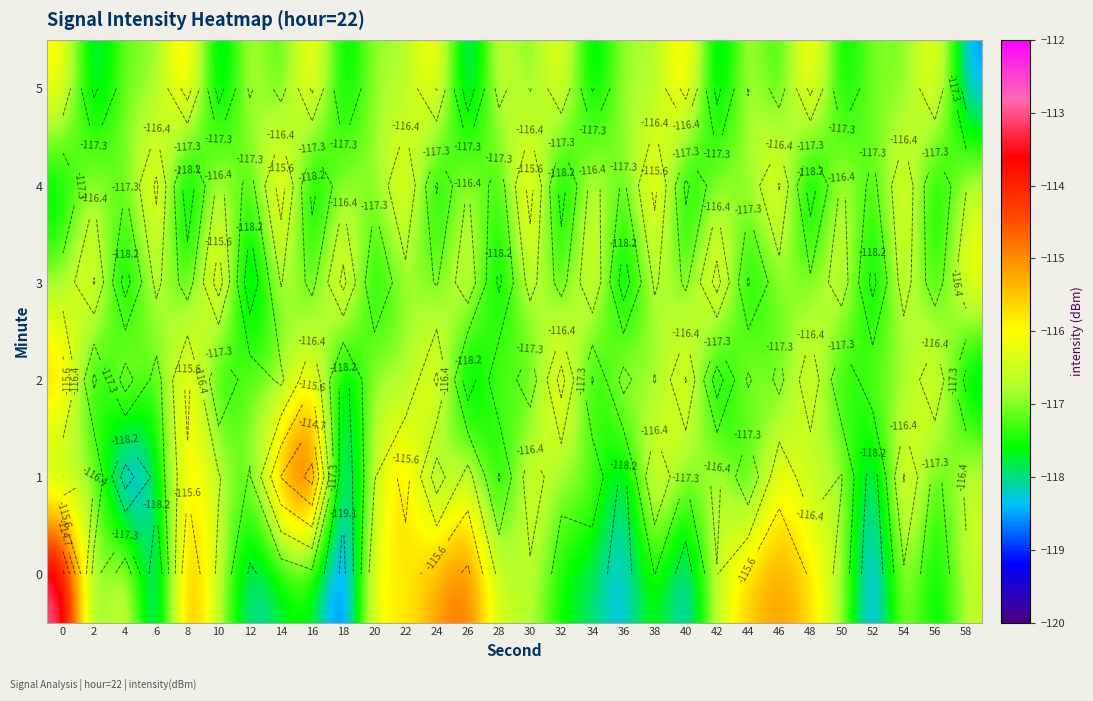

At 24, list the series in order from smallest to largest.

4, 1, 3, 5, 2, 0